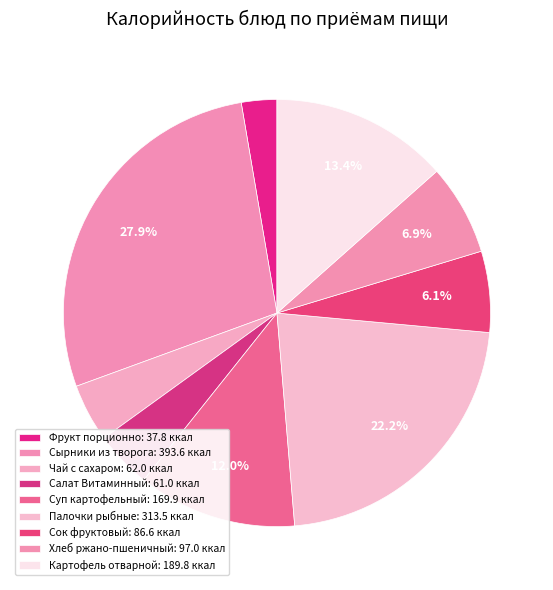

How many slices are in this pie chart?

9